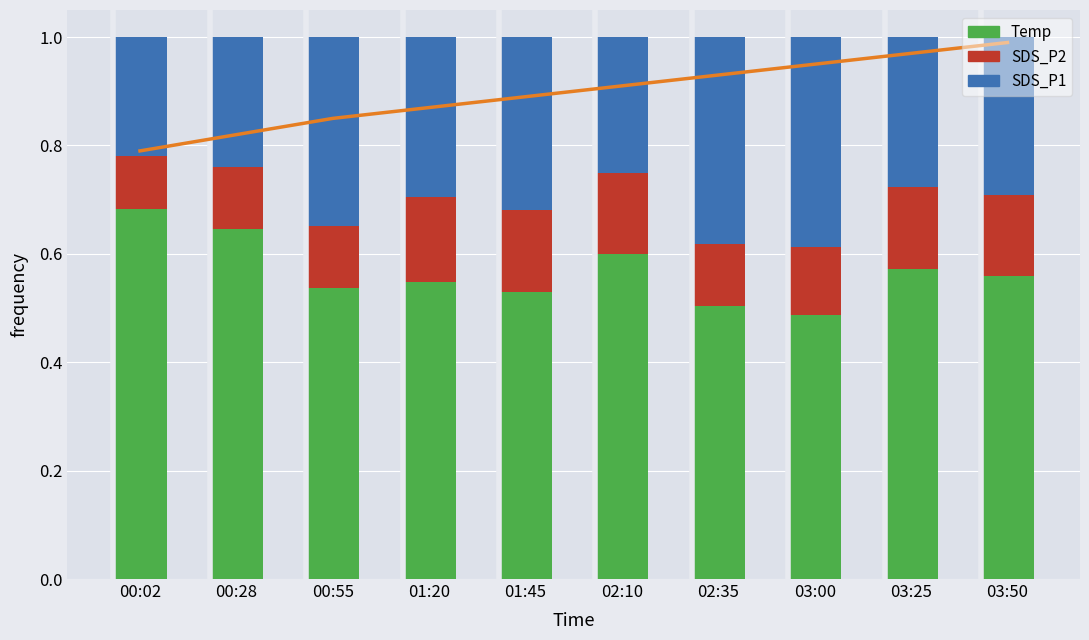

At which label does Temp reach its peak?

00:02